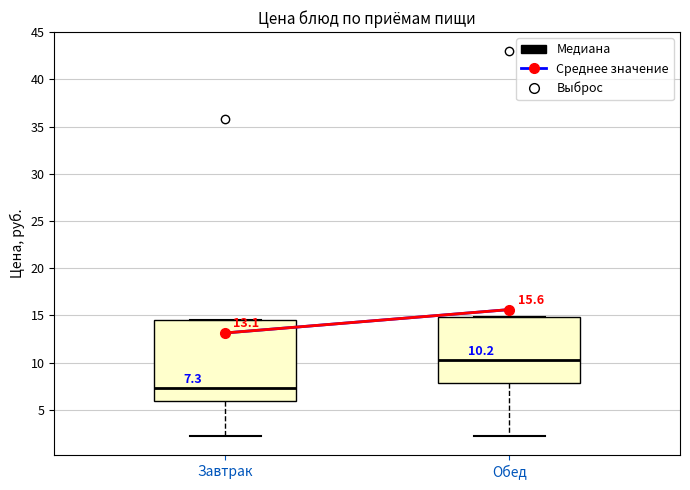

Which box's median line is the highest?

Обед